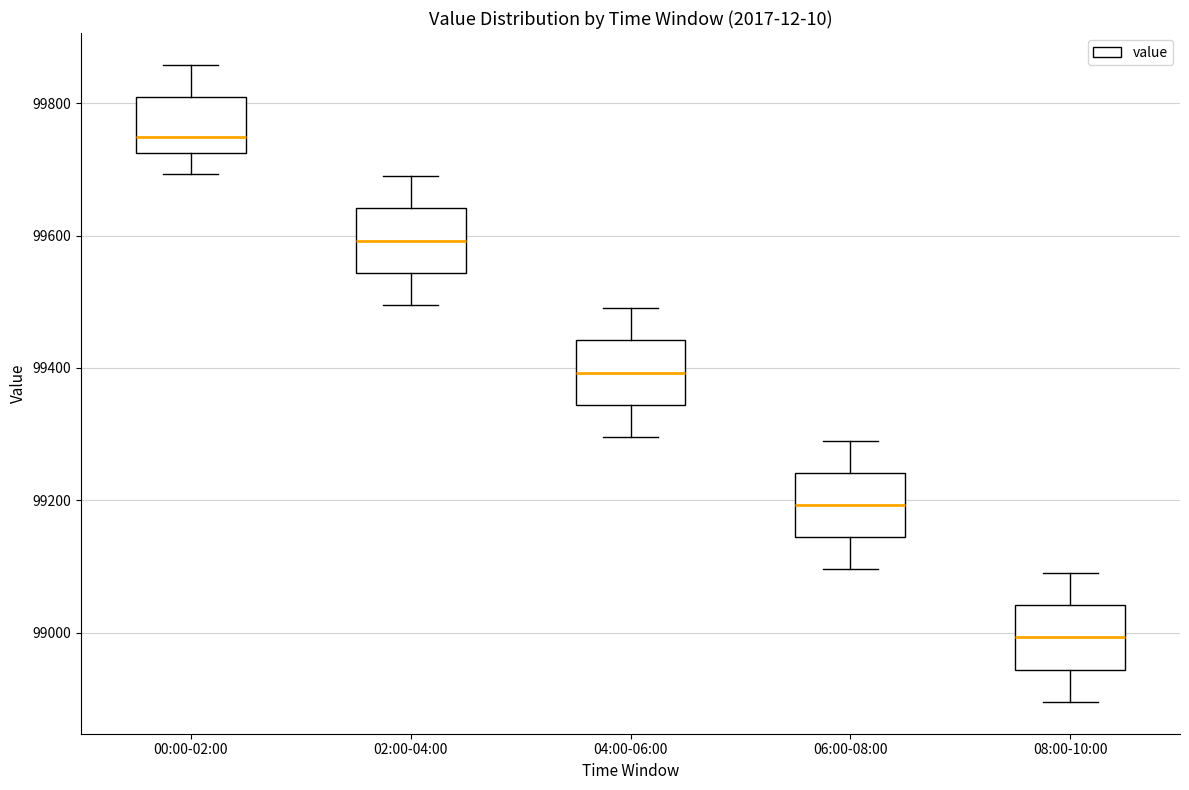

Where is the lower edge of the box for 08:00-10:00 on the y-axis? The values are not printed on the chart, so give them approximately, as read against the axis.

98940